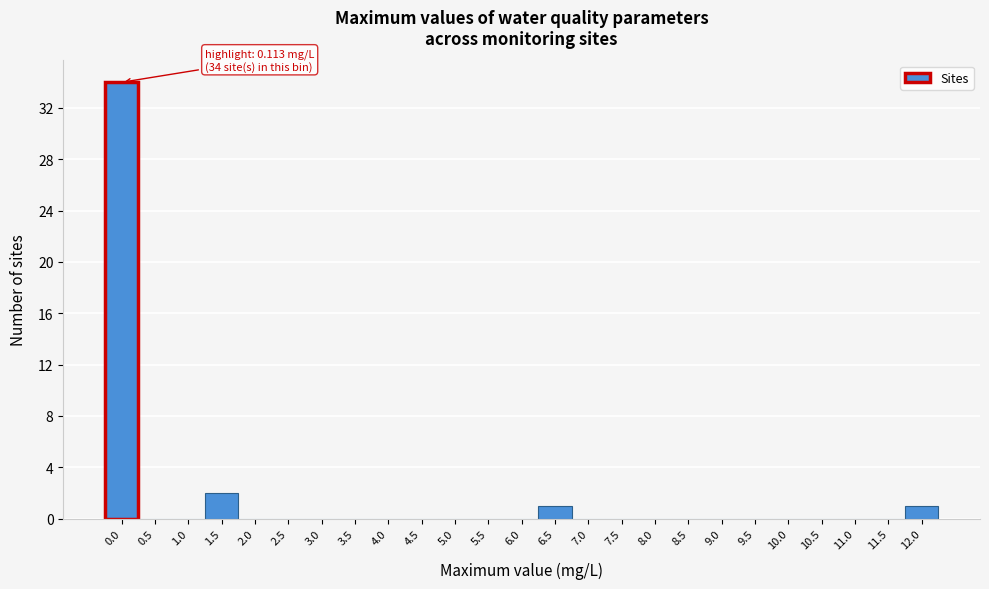

Reading left to right, list all the values displayed in this chart.

0.0=34	0.5=0	1.0=0	1.5=2	2.0=0	2.5=0	3.0=0	3.5=0	4.0=0	4.5=0	5.0=0	5.5=0	6.0=0	6.5=1	7.0=0	7.5=0	8.0=0	8.5=0	9.0=0	9.5=0	10.0=0	10.5=0	11.0=0	11.5=0	12.0=1